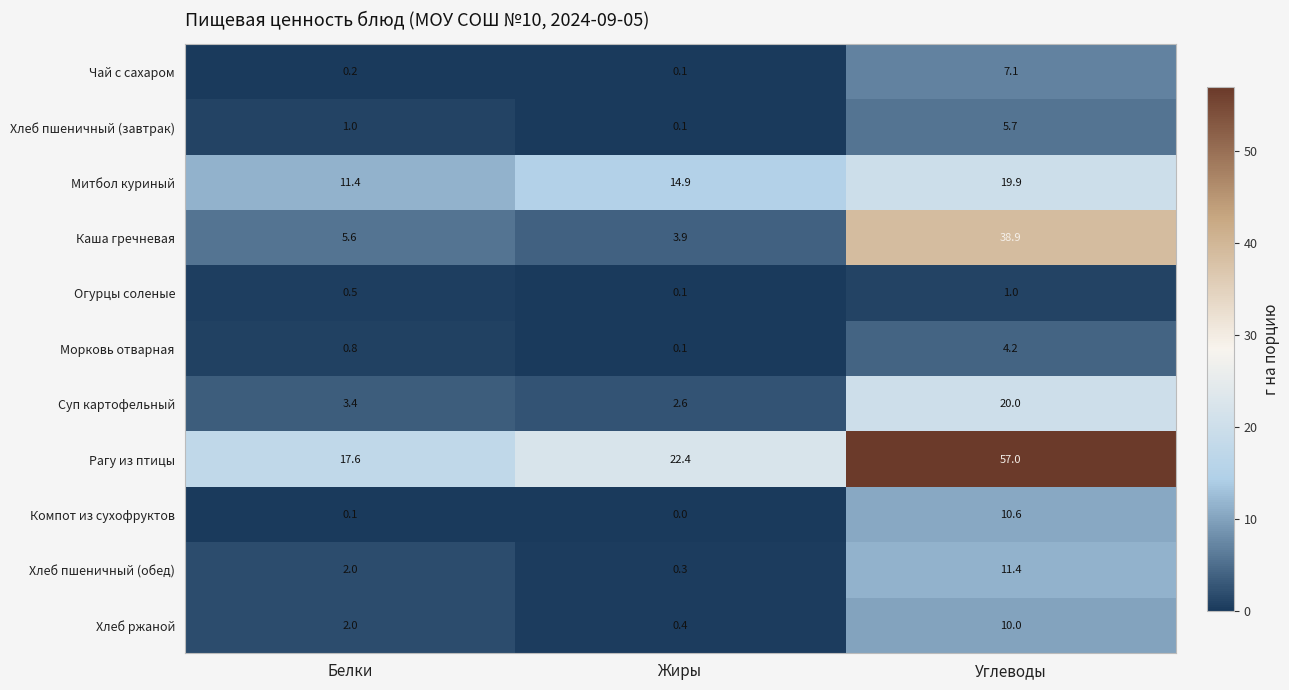

What is the difference between the maximum and minimum values in the Рагу из птицы series?

39.4